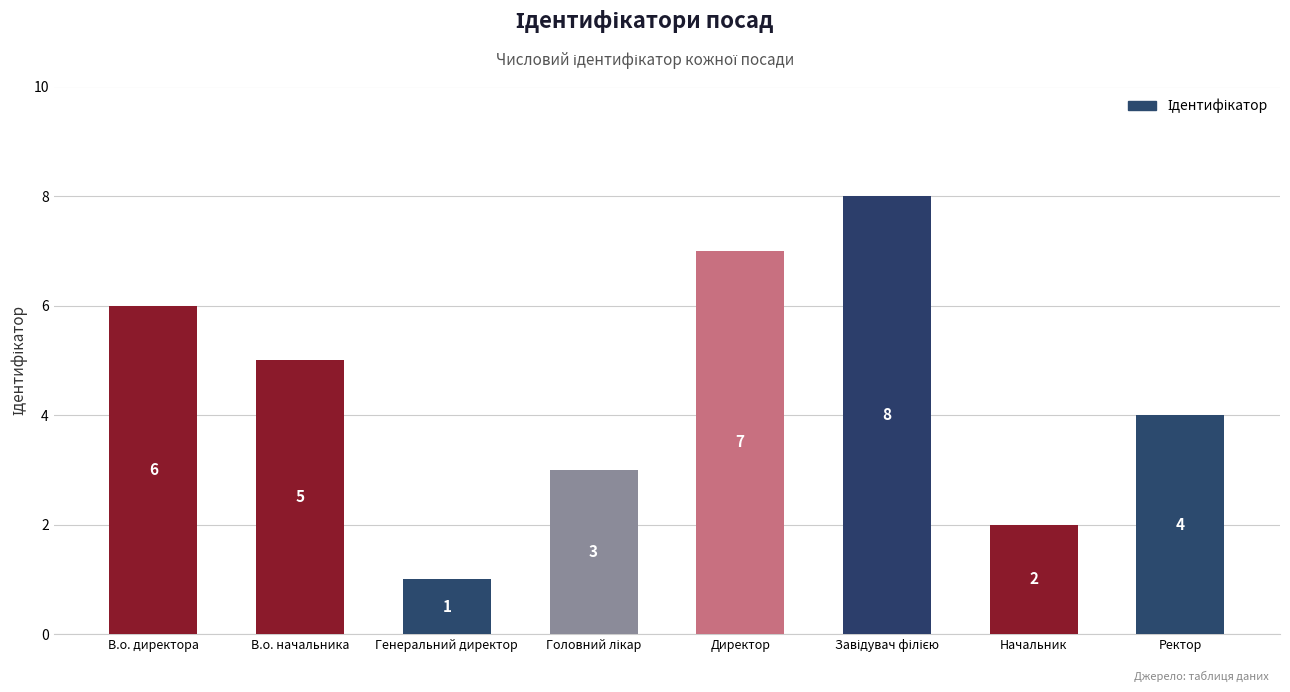

Reading right to left, what are all the values shown in this chart?

4	2	8	7	3	1	5	6